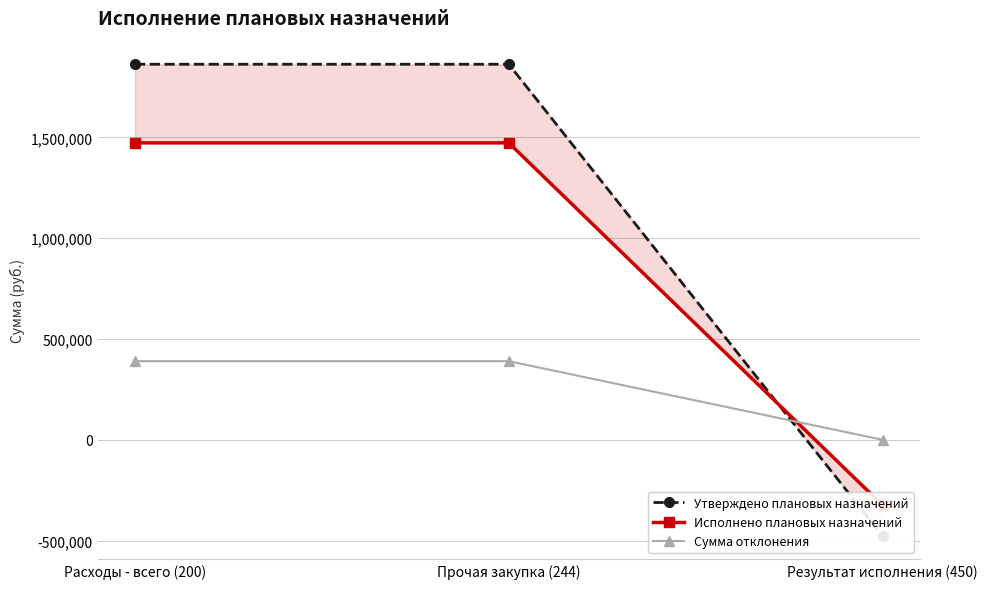

Reading left to right, transcribe all the data shown in this chart.

Утверждено плановых назначений: Расходы - всего (200)=1862400.3	Прочая закупка (244)=1862400.3	Результат исполнения (450)=-476116.1
Исполнено плановых назначений: Расходы - всего (200)=1472556.4	Прочая закупка (244)=1472556.4	Результат исполнения (450)=-323929.2
Сумма отклонения: Расходы - всего (200)=389843.8	Прочая закупка (244)=389843.8	Результат исполнения (450)=0.0